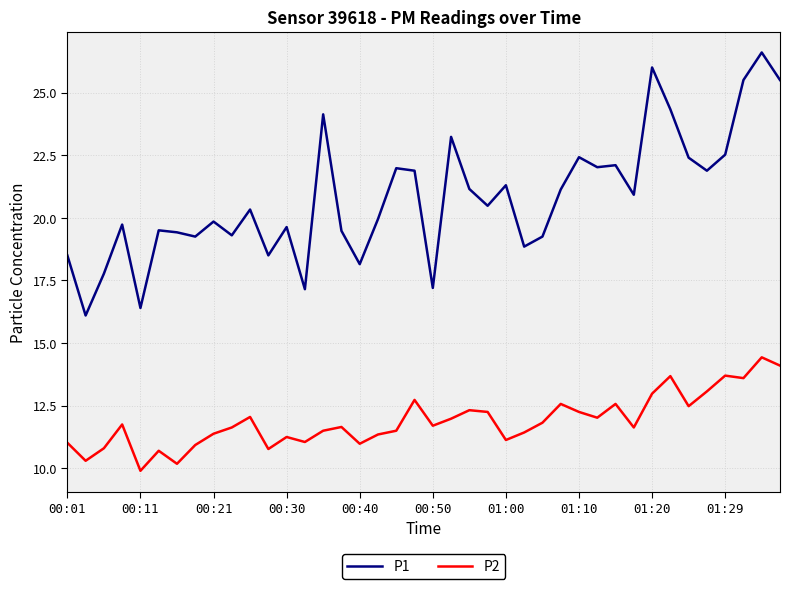

True or false: P2 and P1 cross at least once.

False